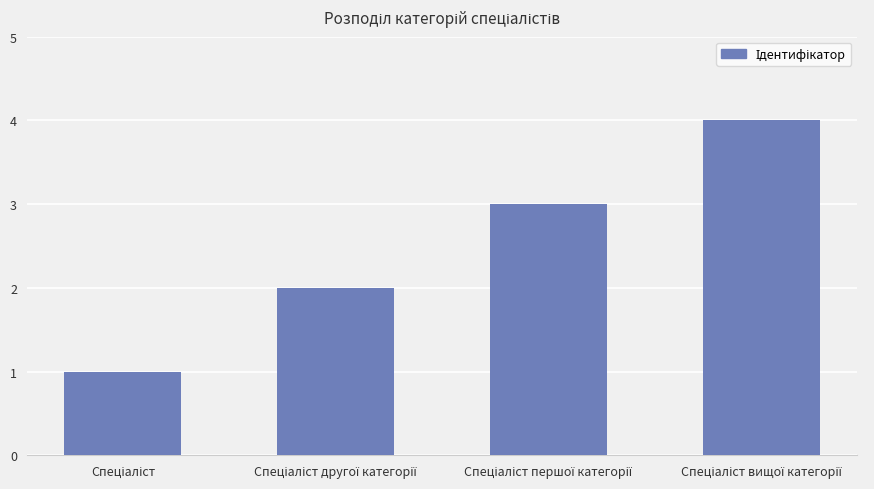

What is the difference between the maximum and minimum values?

3